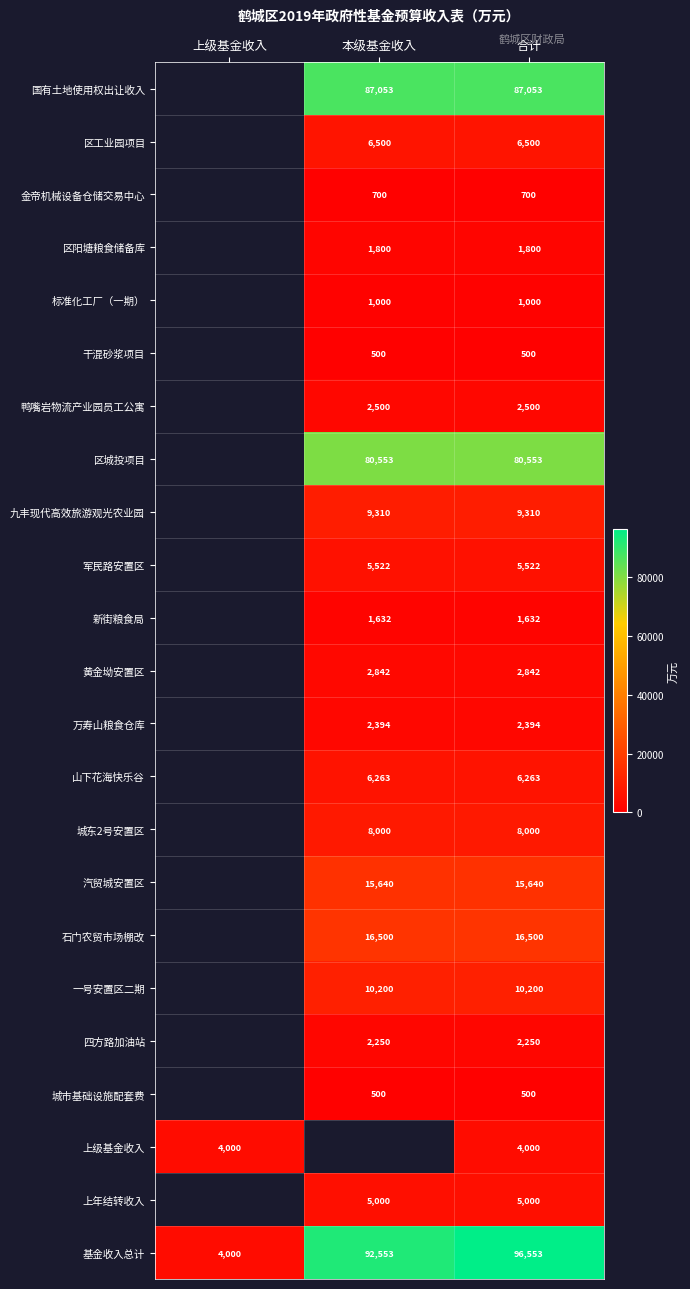

How many distinct data groups are displayed?

23